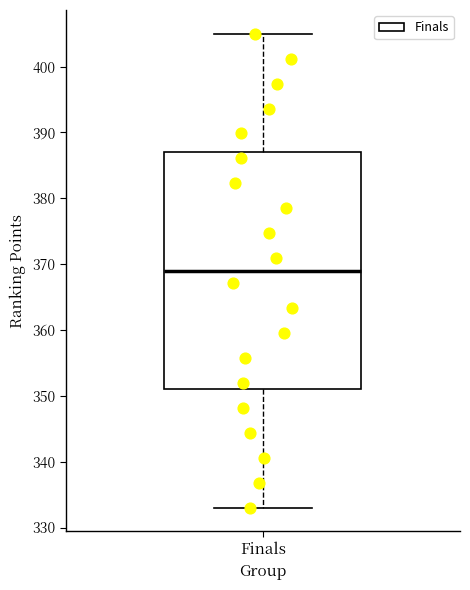

Read this box plot against the y-axis: the position of the median line, the range covered by the box, and the ends of both whiskers. The values are not printed on the chart, so give them approximately, as read against the axis.

median 369, box 351 to 387, whiskers 333 to 405